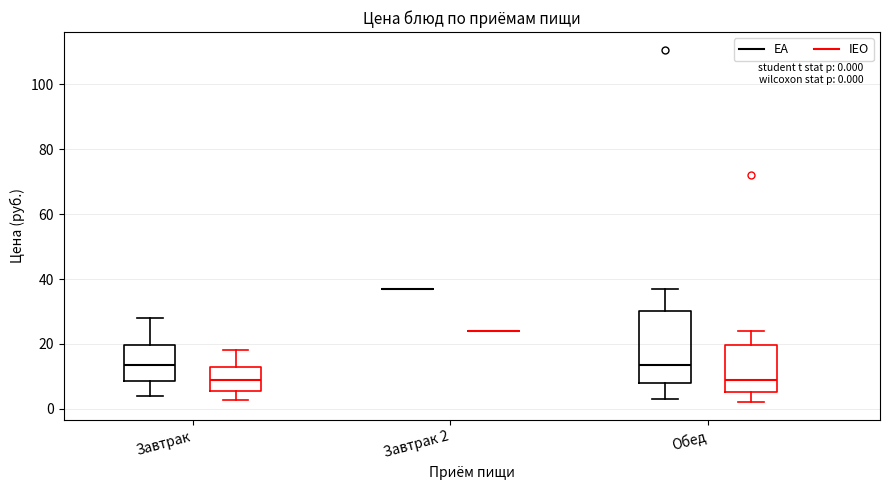

Comparing the boxes themselves (not the whiskers), which one is the tallest?

Обед (EA)